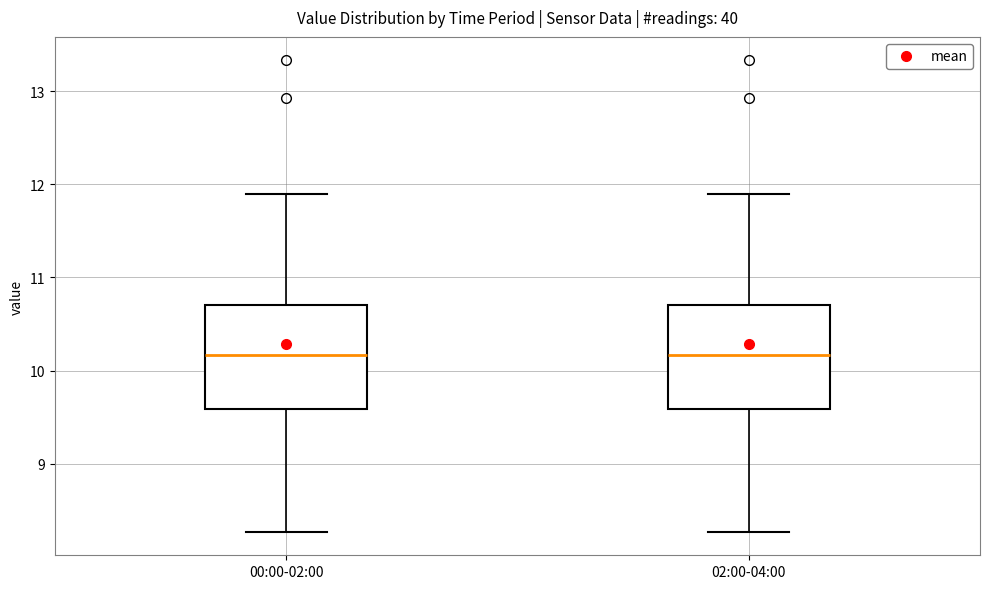

Where does the median line of the box for 02:00-04:00 sit on the y-axis? The values are not printed on the chart, so give them approximately, as read against the axis.

10.2